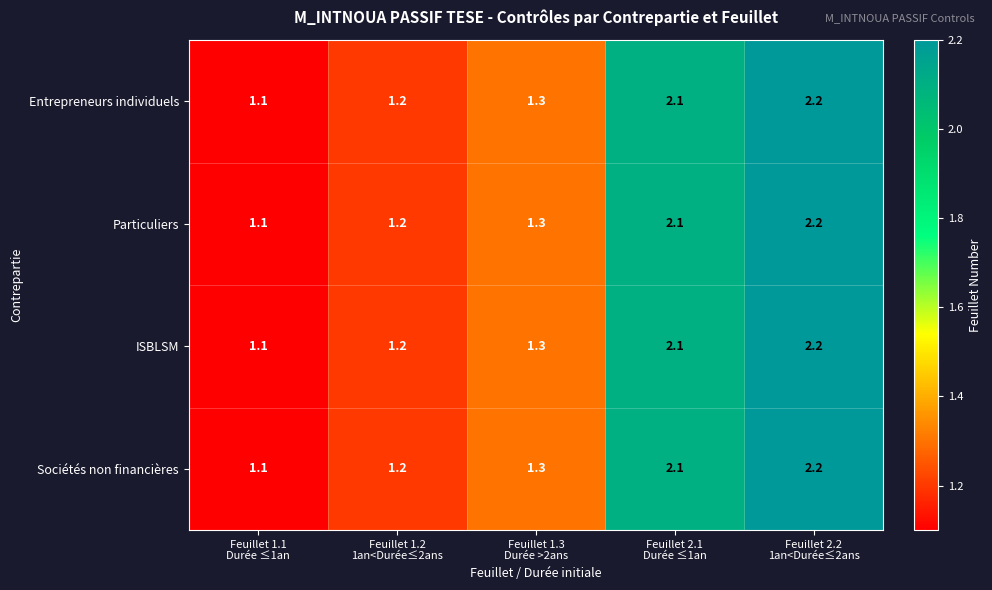

What is the minimum value shown in the chart?

1.1